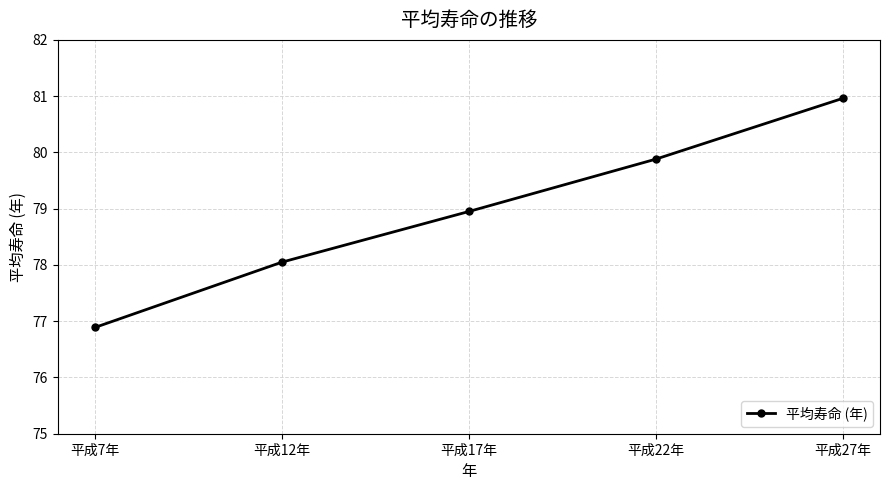

What is the difference between the maximum and second lowest values?

2.9